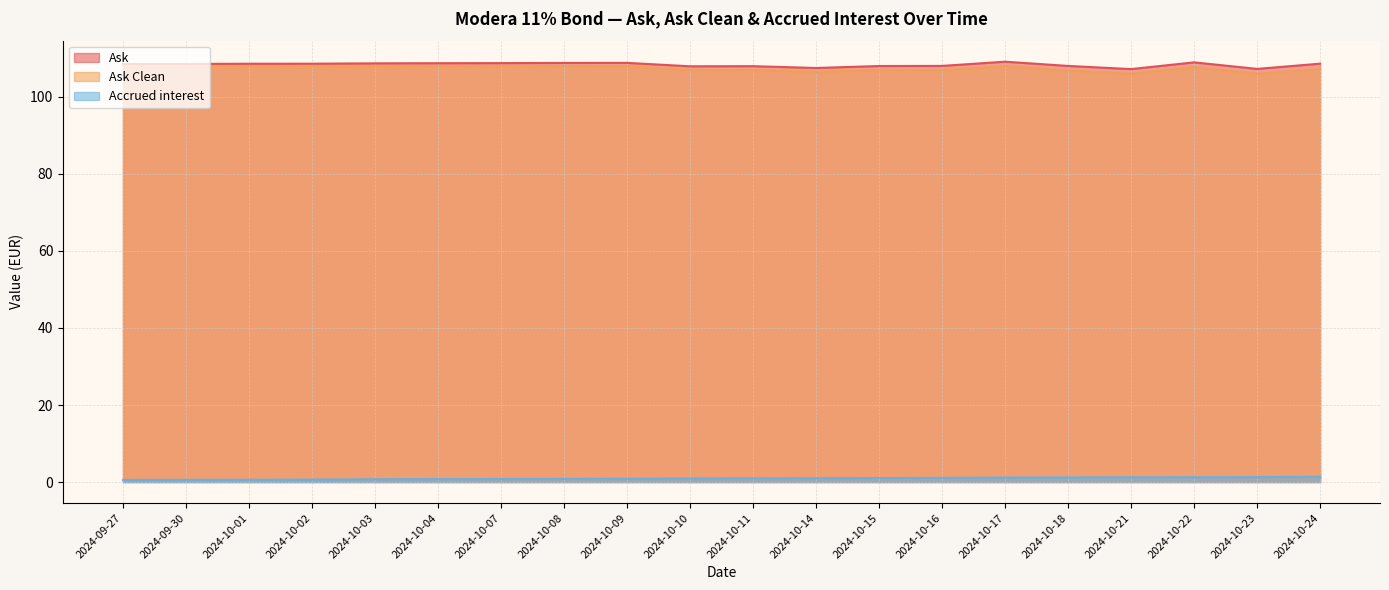

Which series has the largest range (max minus min)?

Ask Clean